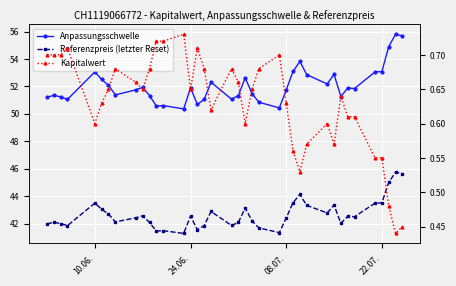

At 08.07., list the series in order from smallest to largest.

Kapitalwert, Referenzpreis (letzter Reset), Anpassungsschwelle